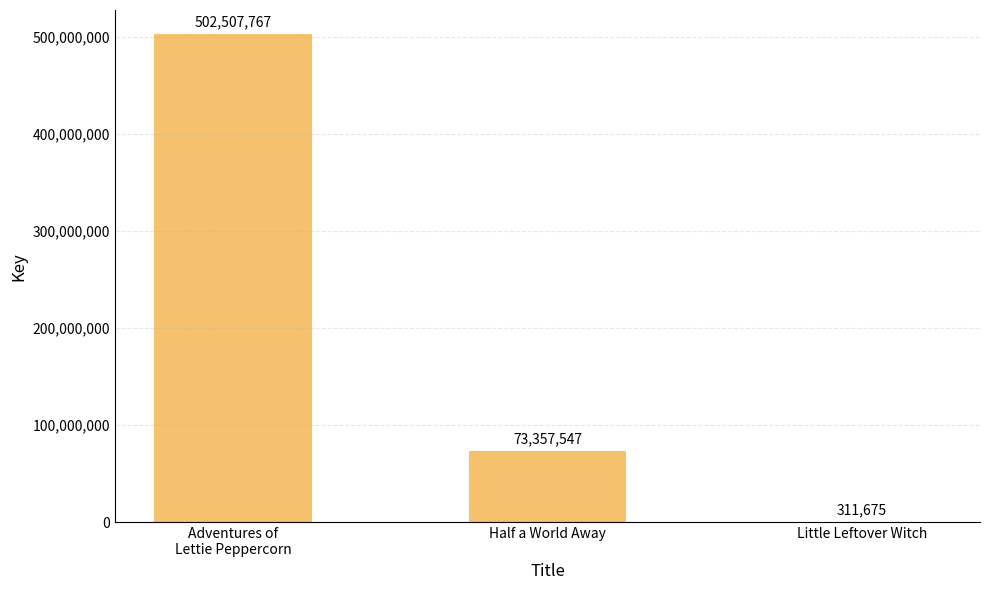

How many categories are shown in the chart?

3